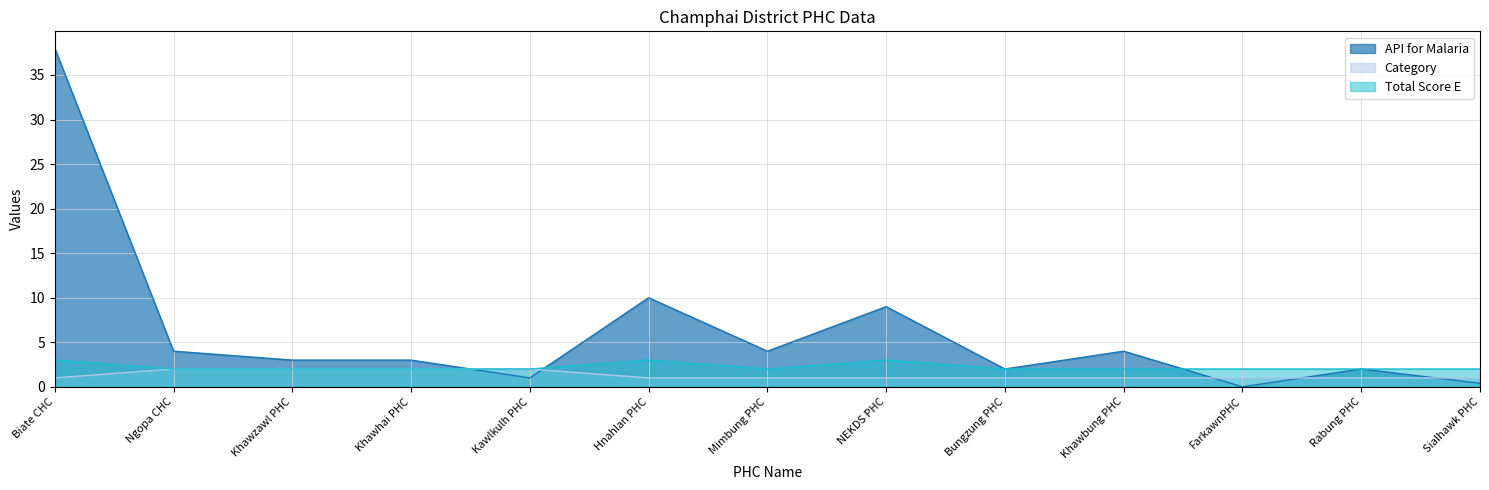

At which category is the sum across all series the highest?

Biate CHC